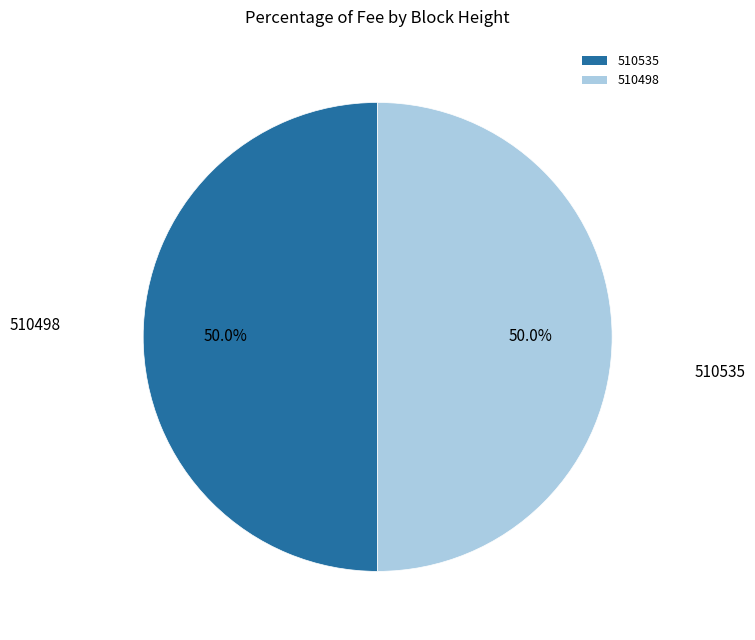

How many slices are in this pie chart?

2